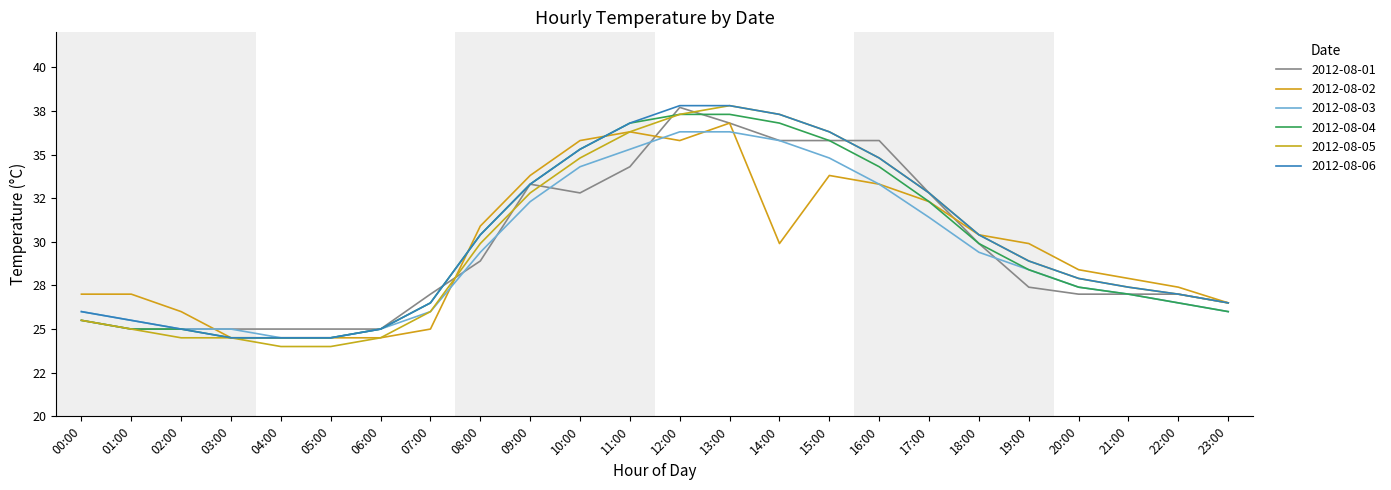

The value of 2012-08-03 at 11:00 is 24.1. True or false?

False